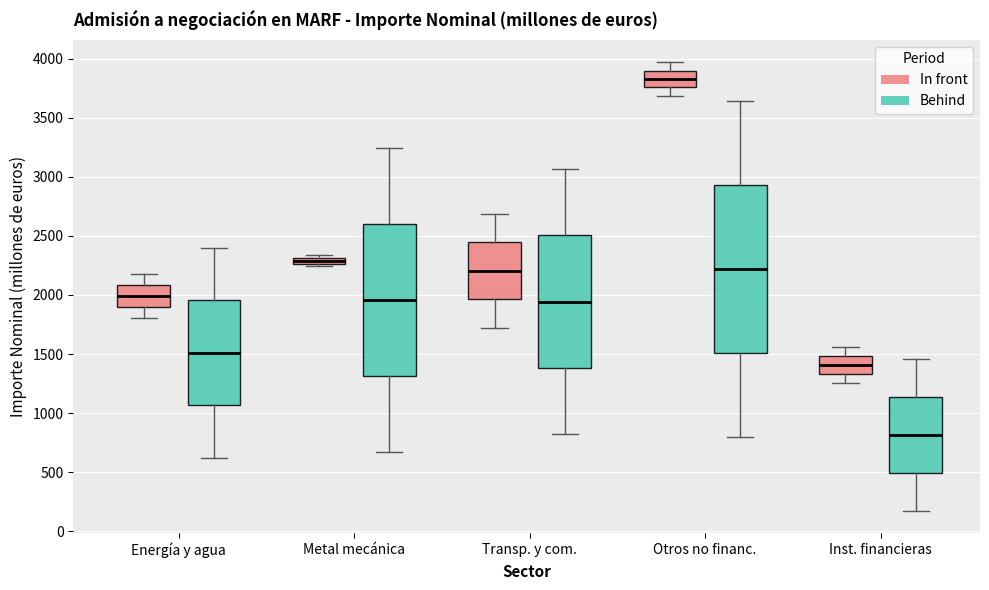

Which box is the tallest, from its lower edge to its upper edge?

Otros no financ. (Behind)